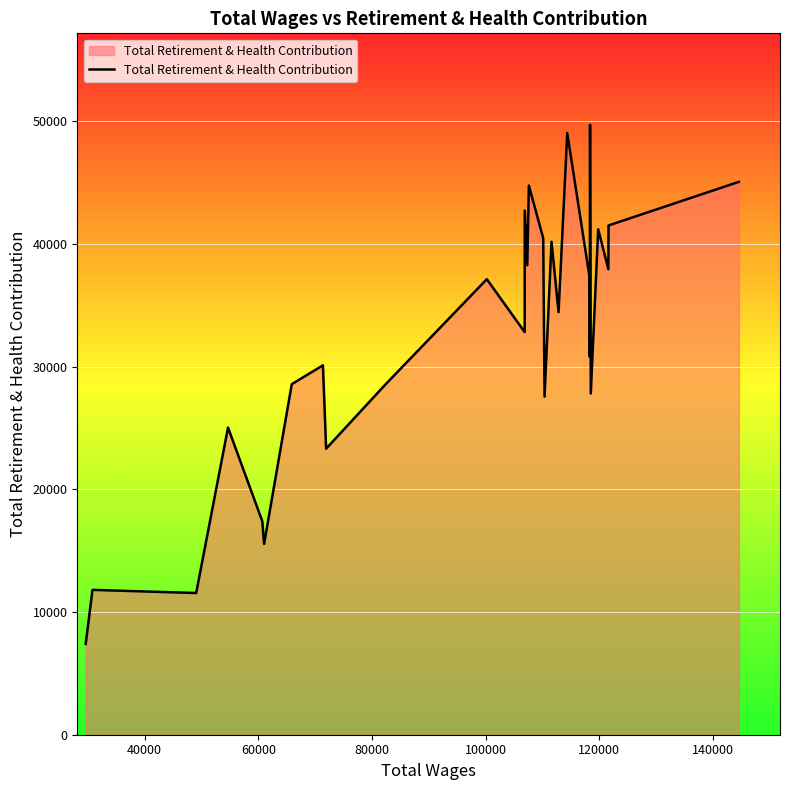

What is the maximum value shown in the chart?

49702